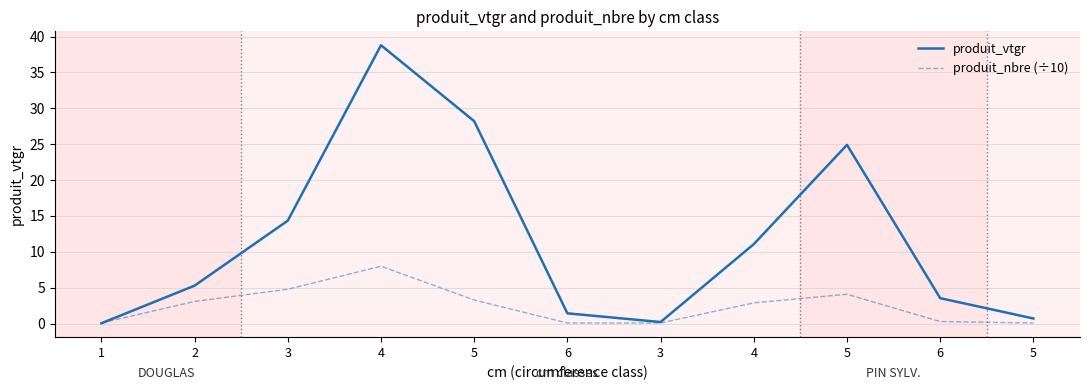

What are all the series names shown in the legend?

produit_vtgr, produit_nbre (÷10)